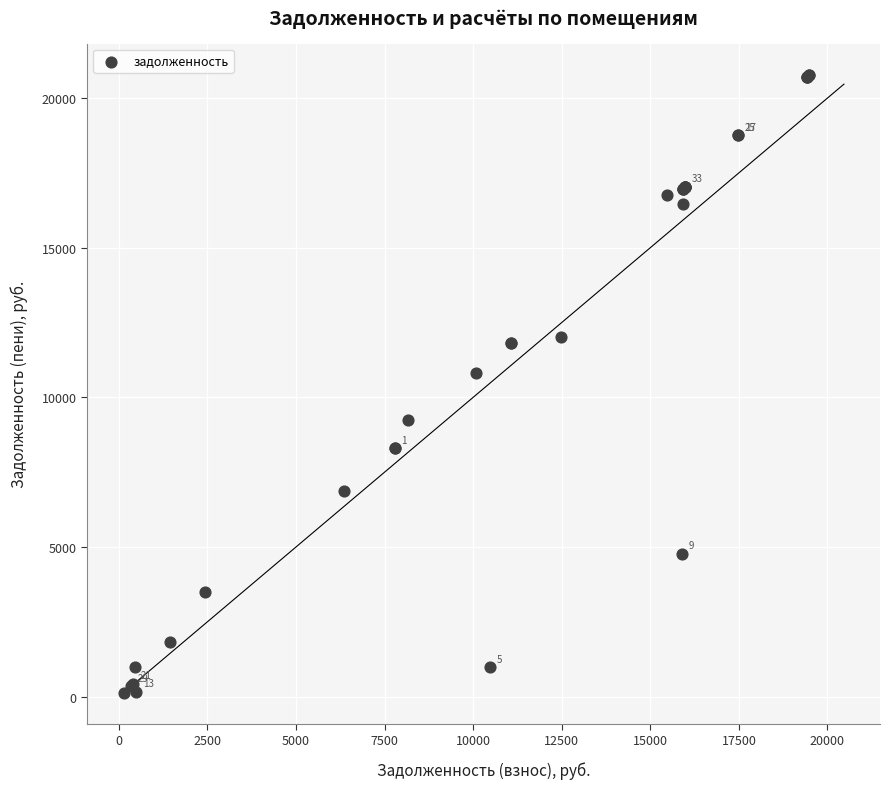

What Y value in the scatter plot is closest to 10456?

10801.2